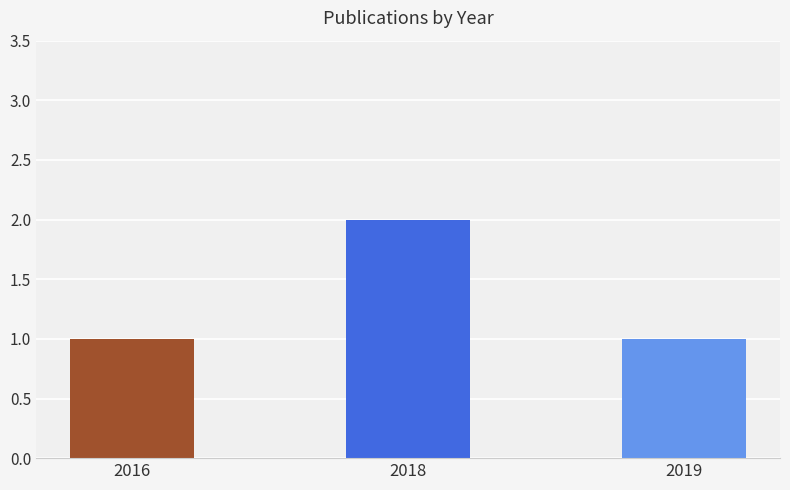

What value does the data have at 2018?

2